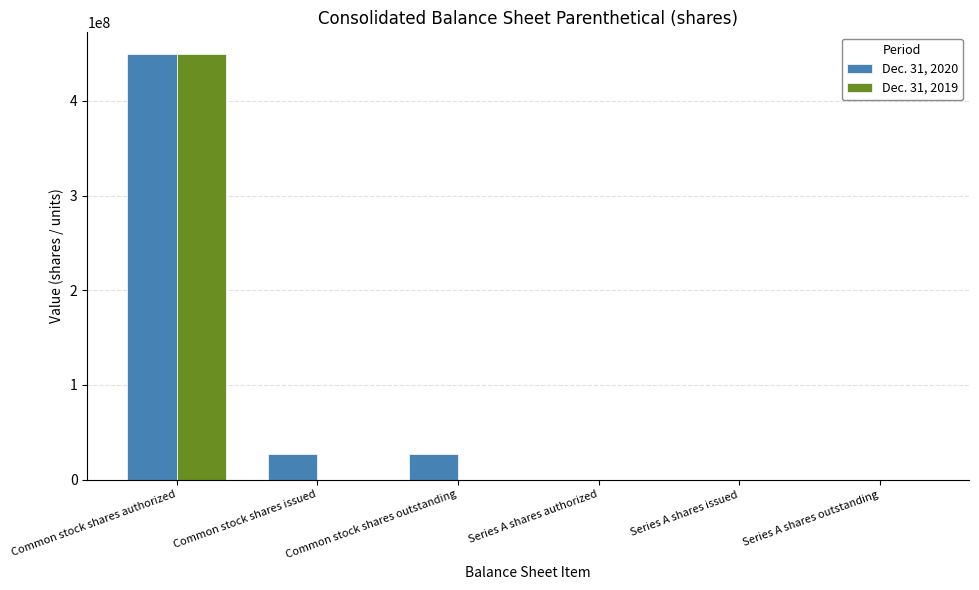

Which category has the highest value in the Dec. 31, 2019 series?

Common stock shares authorized